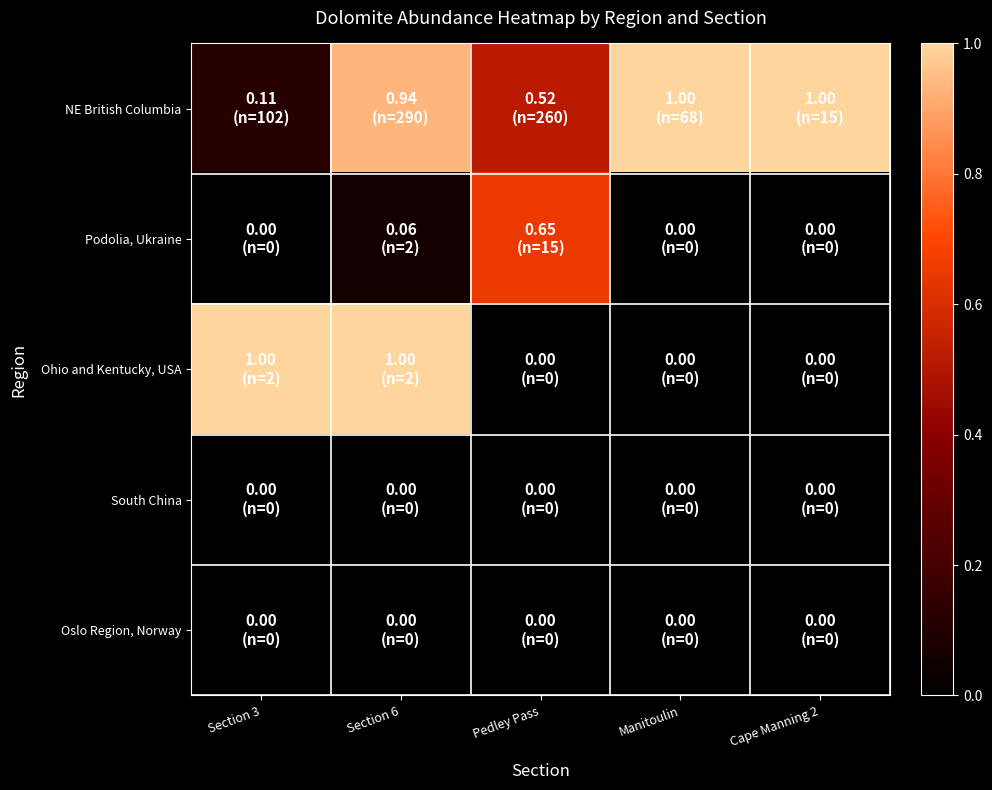

Rank the series at Cape Manning 2 from lowest to highest value.

Podolia, Ukraine, Ohio and Kentucky, USA, South China, Oslo Region, Norway, NE British Columbia